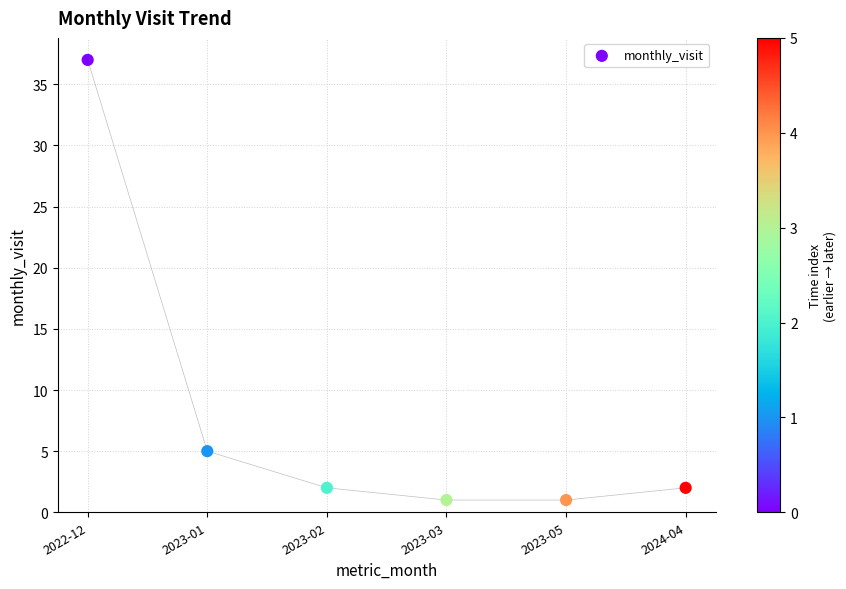

What is the average Y value?

8